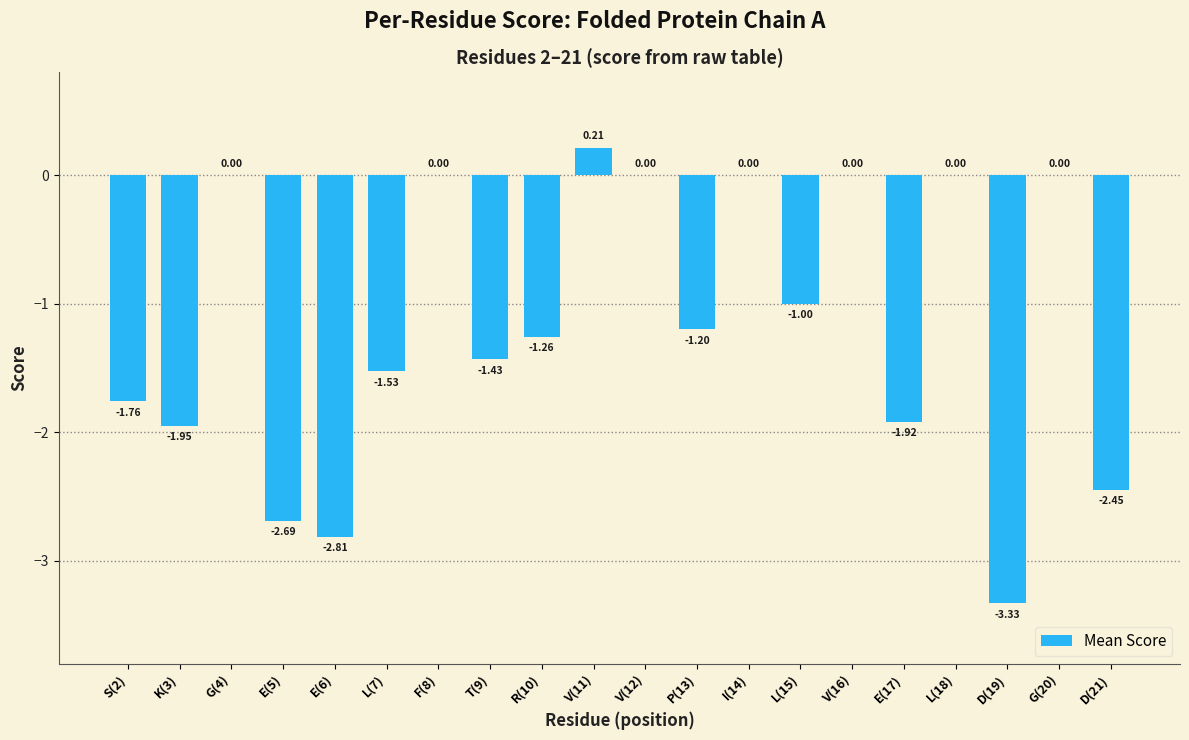

Which has a higher value, I(14) or T(9)?

I(14)